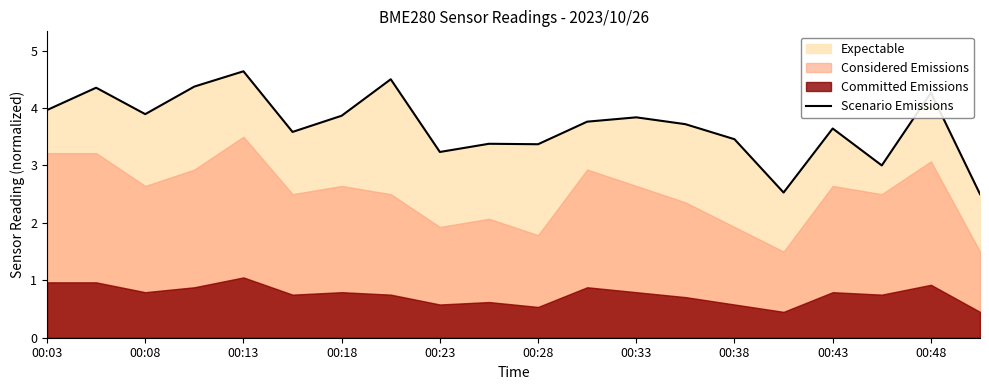

True or false: Scenario Emissions has a value of 3.5 at 00:38.

True